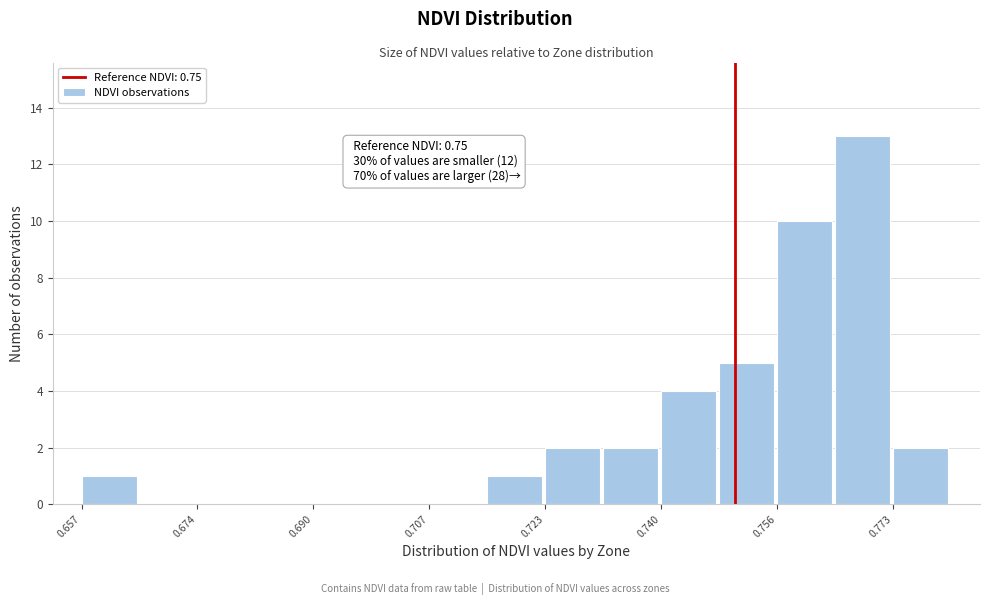

Over which range of the x-axis is the bar tallest?

0.764 to 0.772